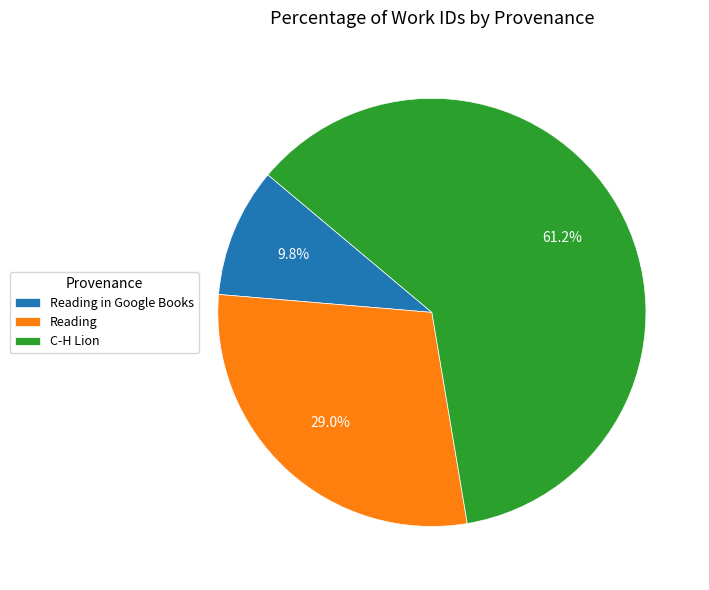

Is there a majority slice in this chart?

Yes